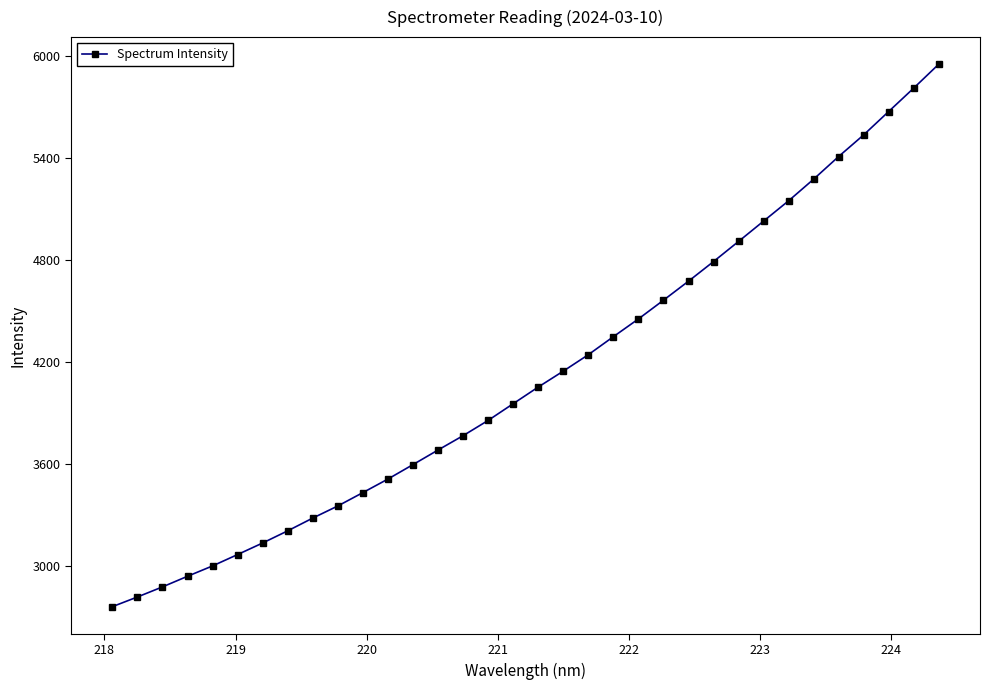

What is the smallest value displayed?

2758.8